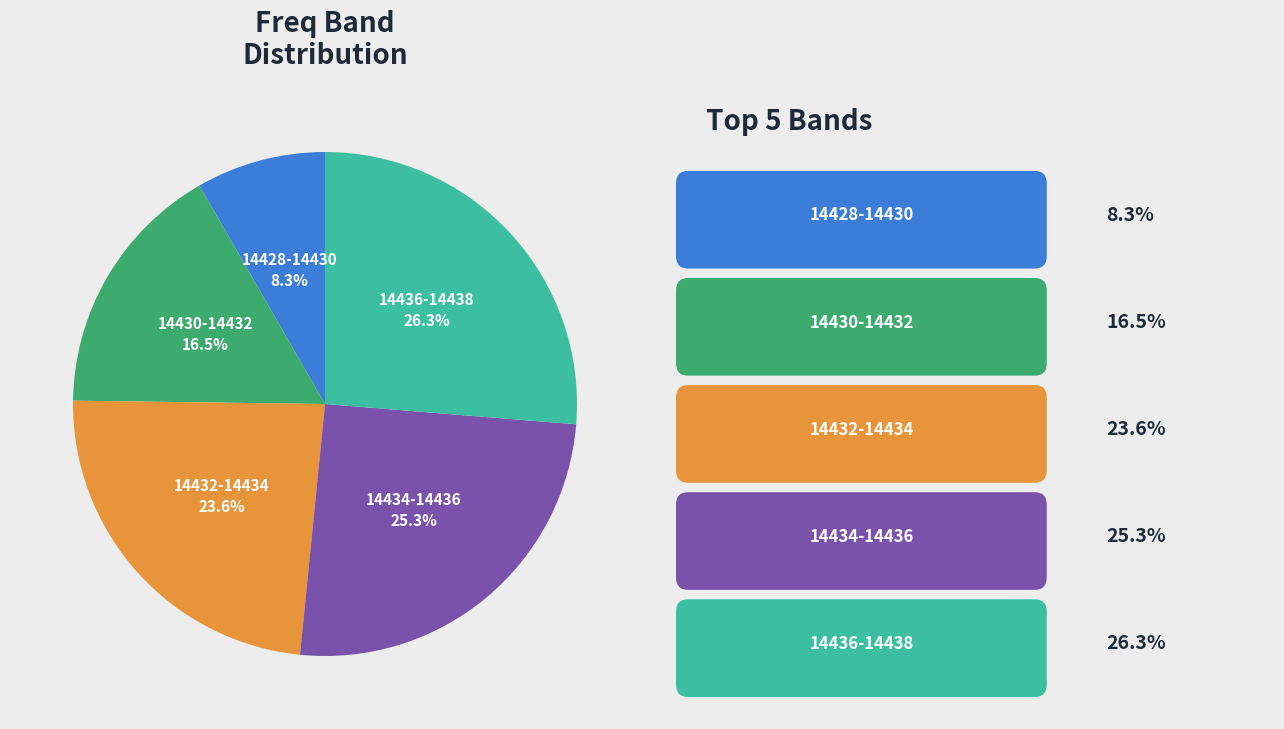

Is there any slice that represents more than half of the pie?

No